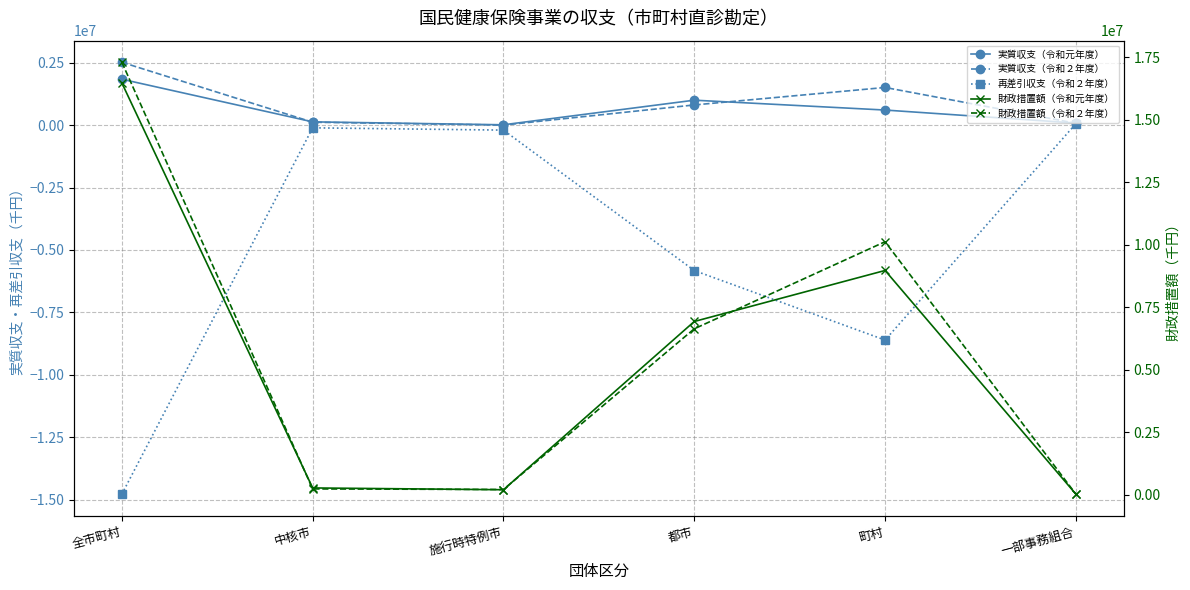

The 実質収支（令和２年度） series shows 1262126 at 都市. True or false?

False